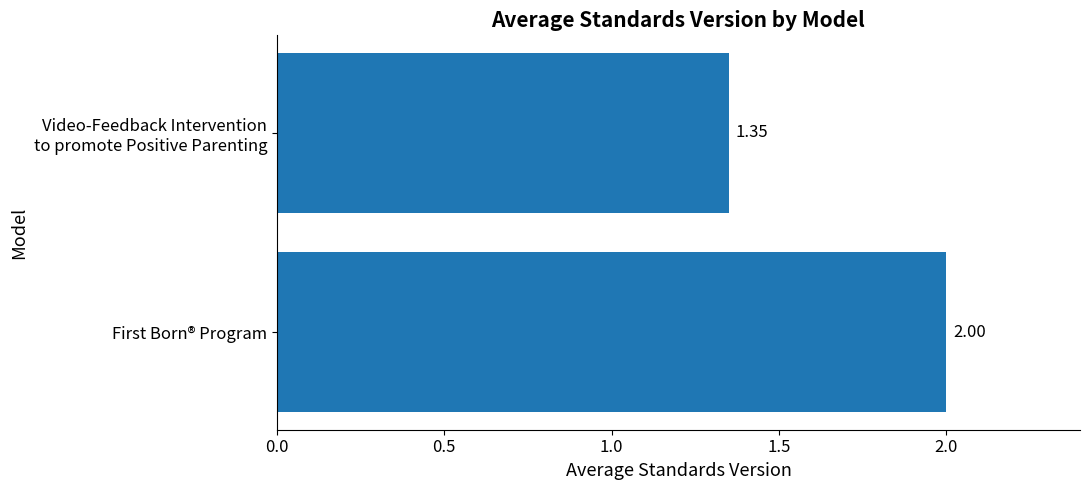

What is the sum of all values?

3.4